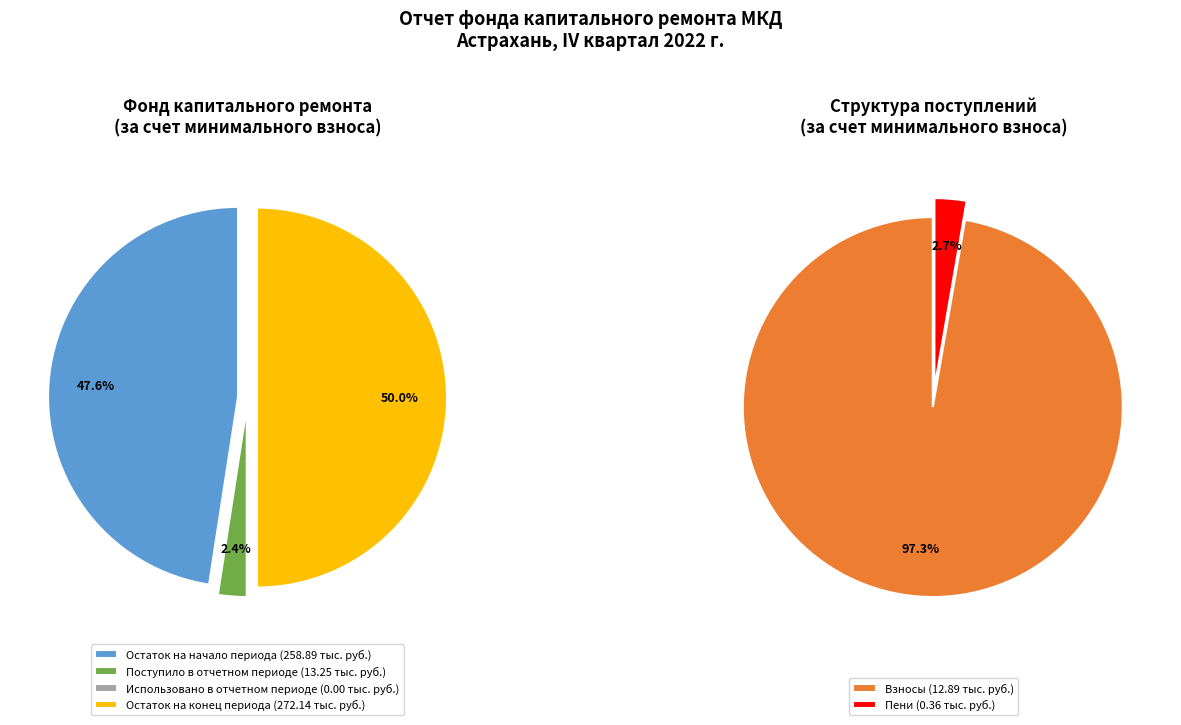

Which has a higher value, Поступило всего or Остаток на конец периода?

Остаток на конец периода